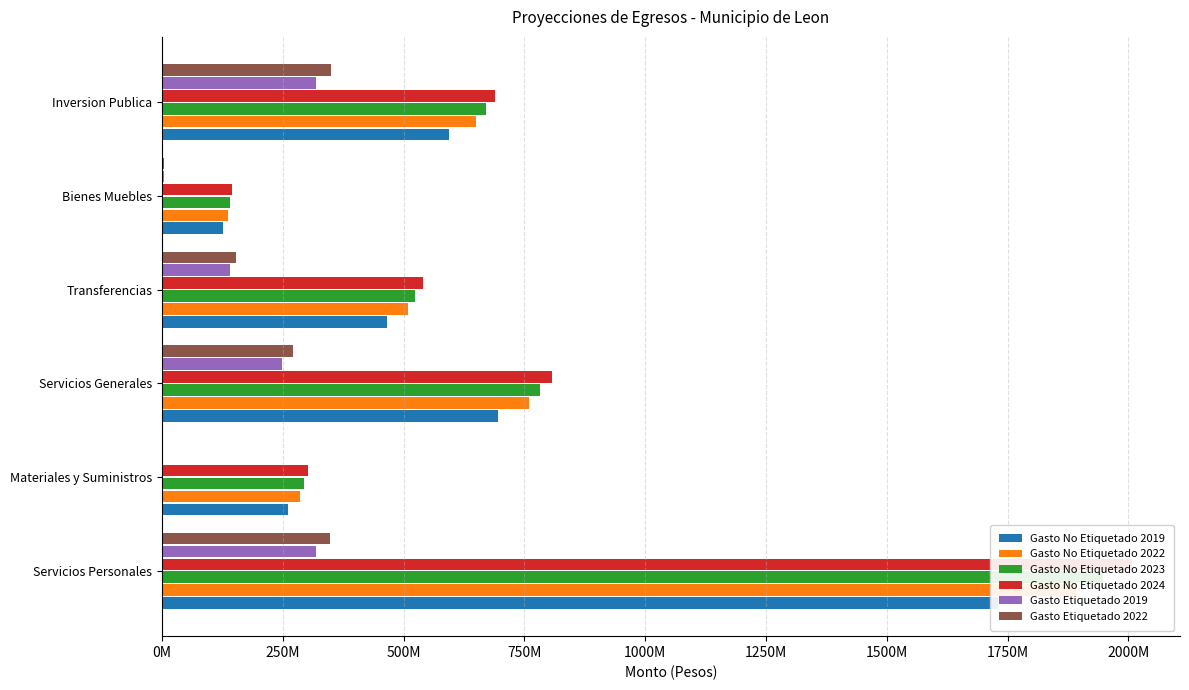

Between Materiales y Suministros and Inversion Publica, which series saw the biggest shift?

Gasto No Etiquetado 2024